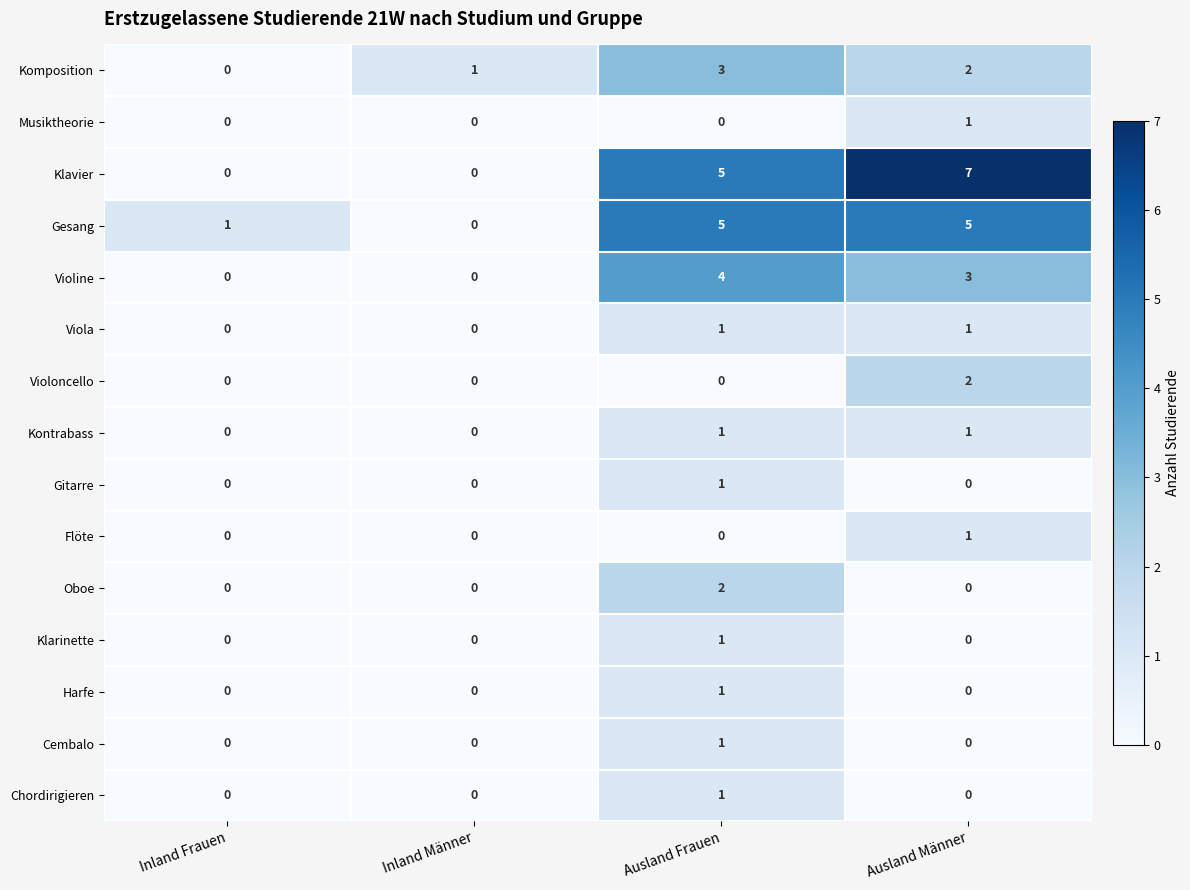

What is the sum of the Violine values at Ausland Frauen and Ausland Männer?

7